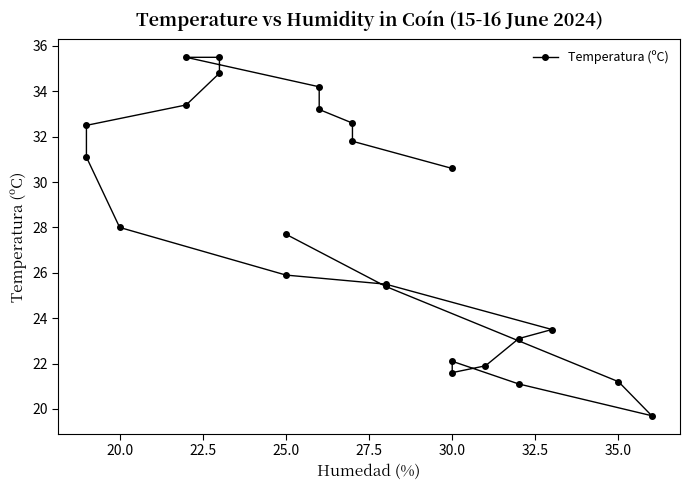

What is the change in value from 25.0 to 32.5?

+1.9